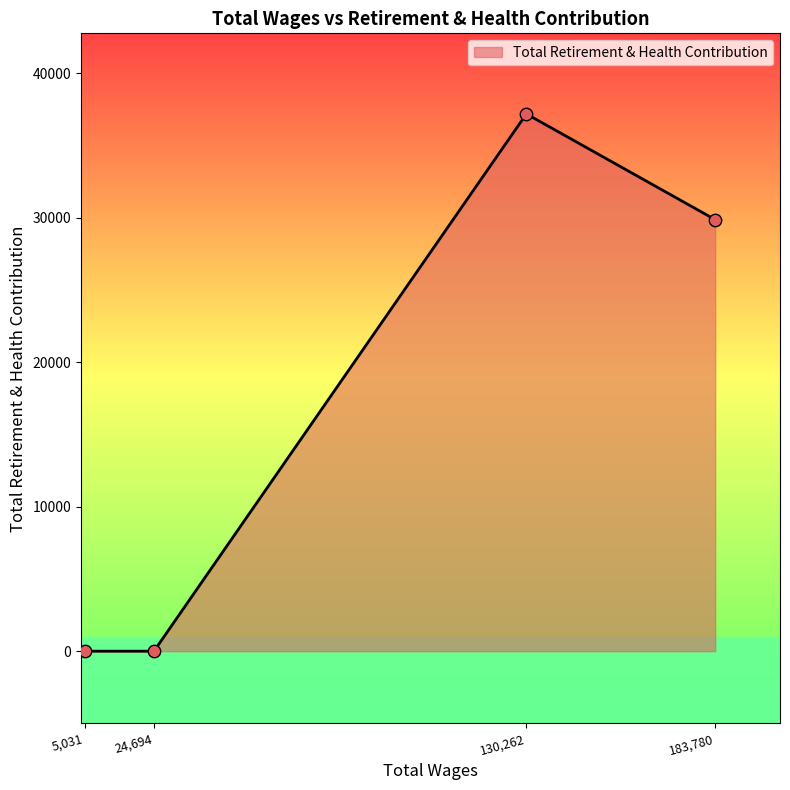

Approximately how many times larger is the value at 183,780 compared to 130,262?

0.8